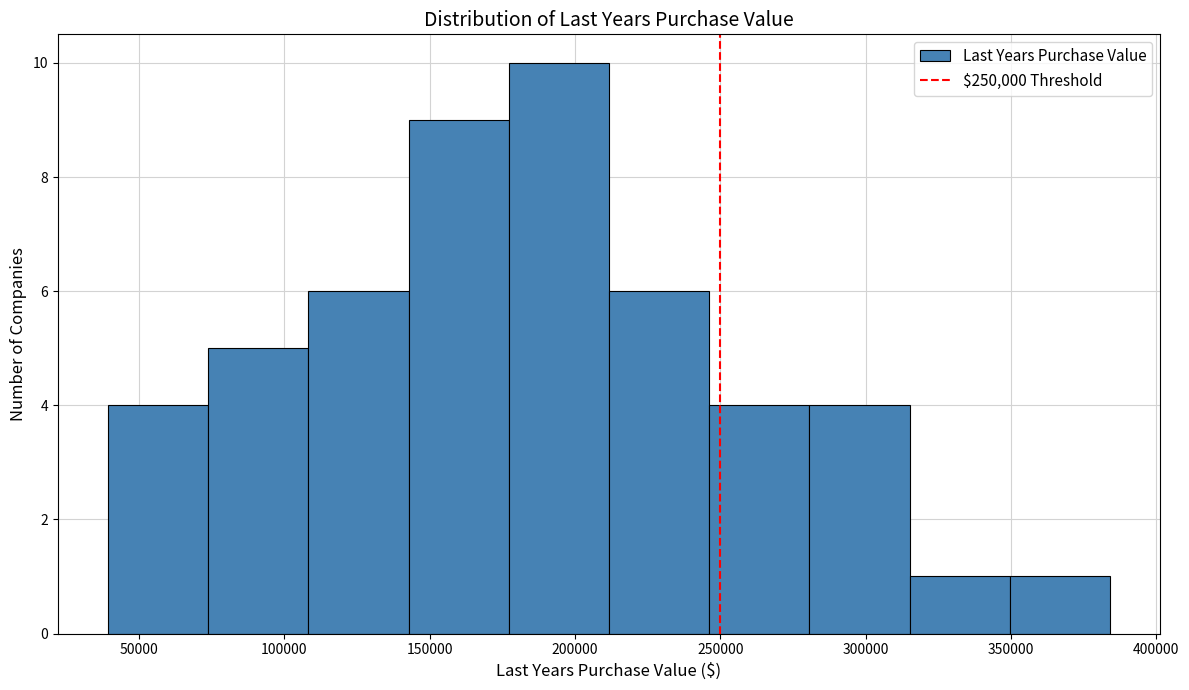

Which range on the x-axis has the tallest bar?

175000 to 210000